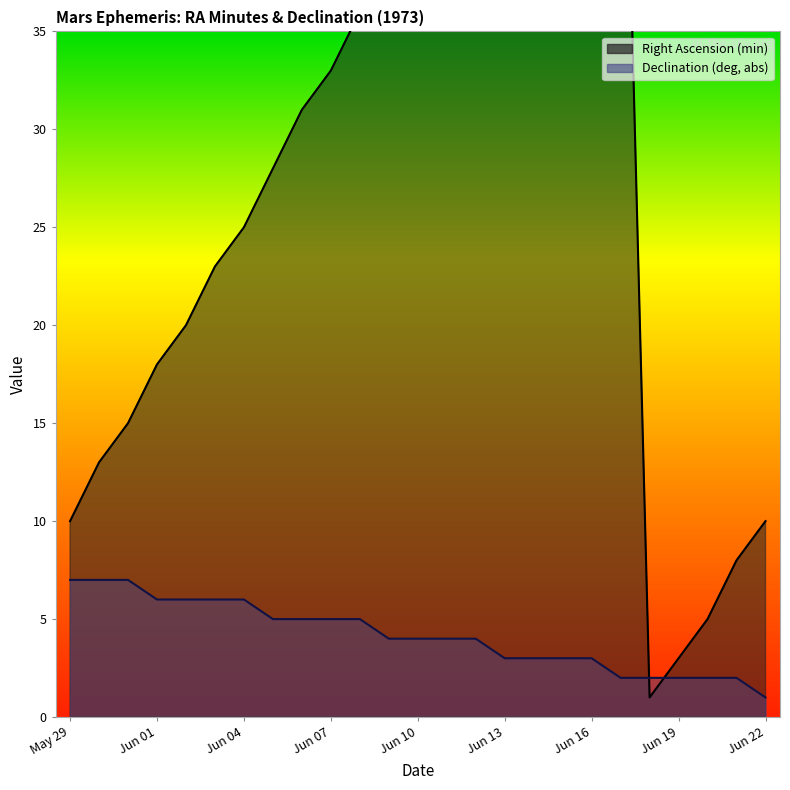

Reading left to right, list all the values displayed in this chart.

Right Ascension (min): May 29=10	May 30=13	May 31=15	Jun 01=18	Jun 02=20	Jun 03=23	Jun 04=25	Jun 05=28	Jun 06=31	Jun 07=33	Jun 08=36	Jun 09=38	Jun 10=41	Jun 11=43	Jun 12=46	Jun 13=48	Jun 14=51	Jun 15=53	Jun 16=56	Jun 17=58	Jun 18=1	Jun 19=3	Jun 20=5	Jun 21=8	Jun 22=10
Declination (deg, abs): May 29=7	May 30=7	May 31=7	Jun 01=6	Jun 02=6	Jun 03=6	Jun 04=6	Jun 05=5	Jun 06=5	Jun 07=5	Jun 08=5	Jun 09=4	Jun 10=4	Jun 11=4	Jun 12=4	Jun 13=3	Jun 14=3	Jun 15=3	Jun 16=3	Jun 17=2	Jun 18=2	Jun 19=2	Jun 20=2	Jun 21=2	Jun 22=1